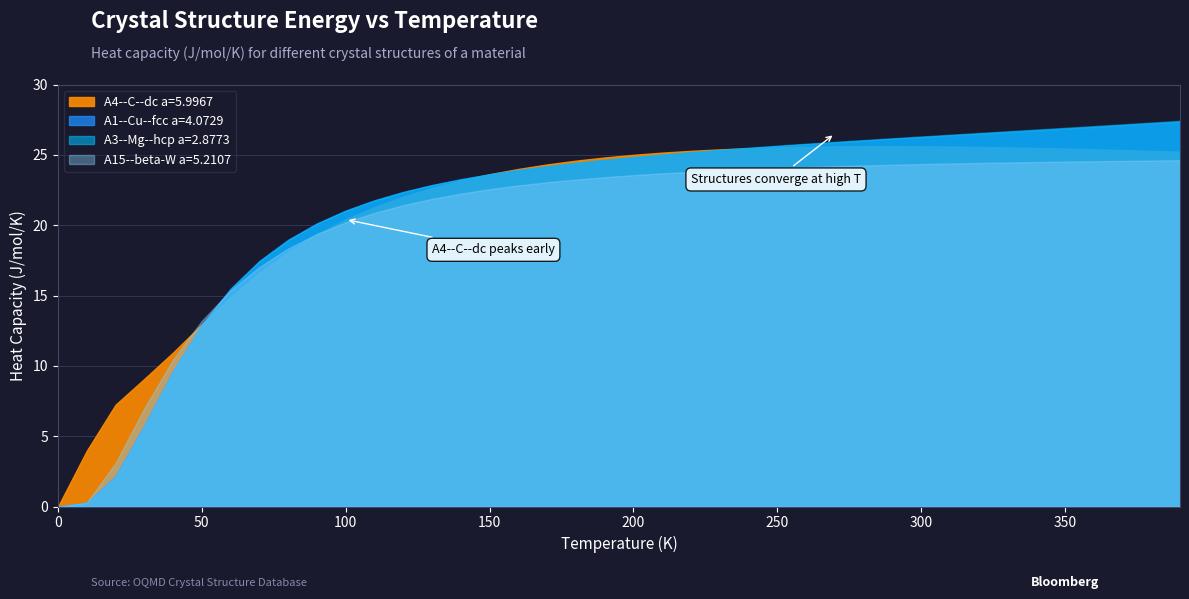

What is the difference between the maximum and minimum values in the A1--Cu--fcc a=4.0729 series?

27.3